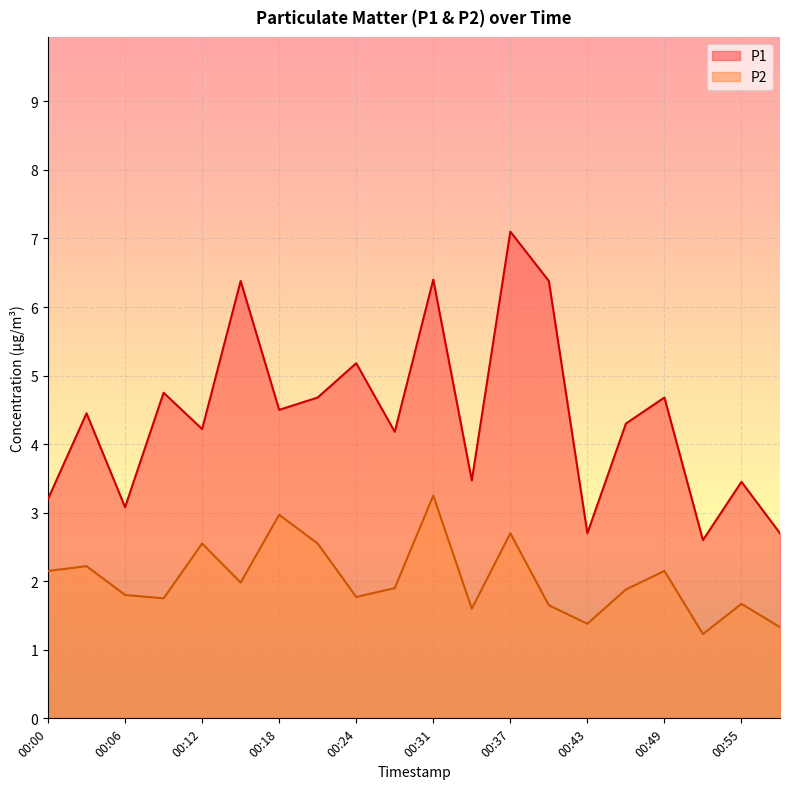

What is the difference between the P1 values at 00:31 and 00:24?

1.2